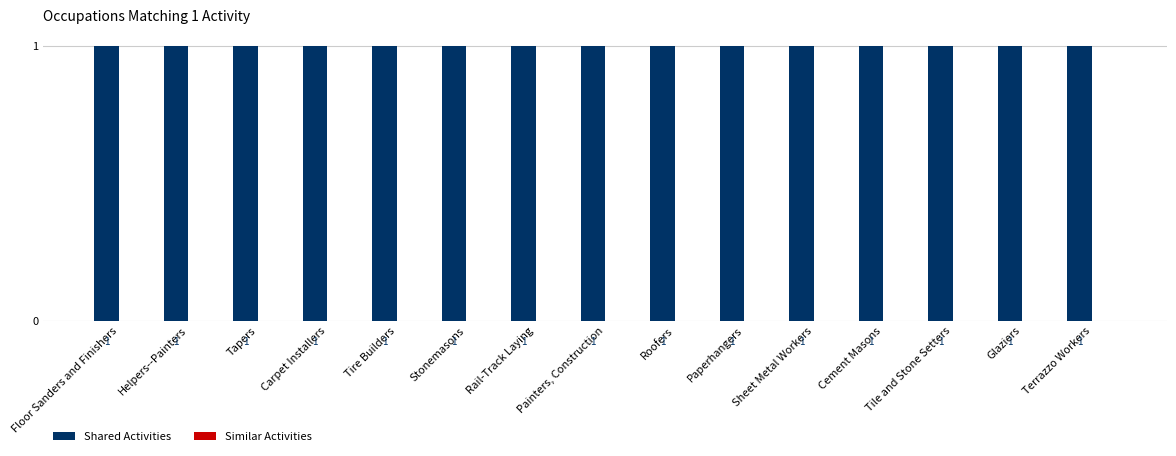

Which series has the largest total across all categories?

Shared Activities